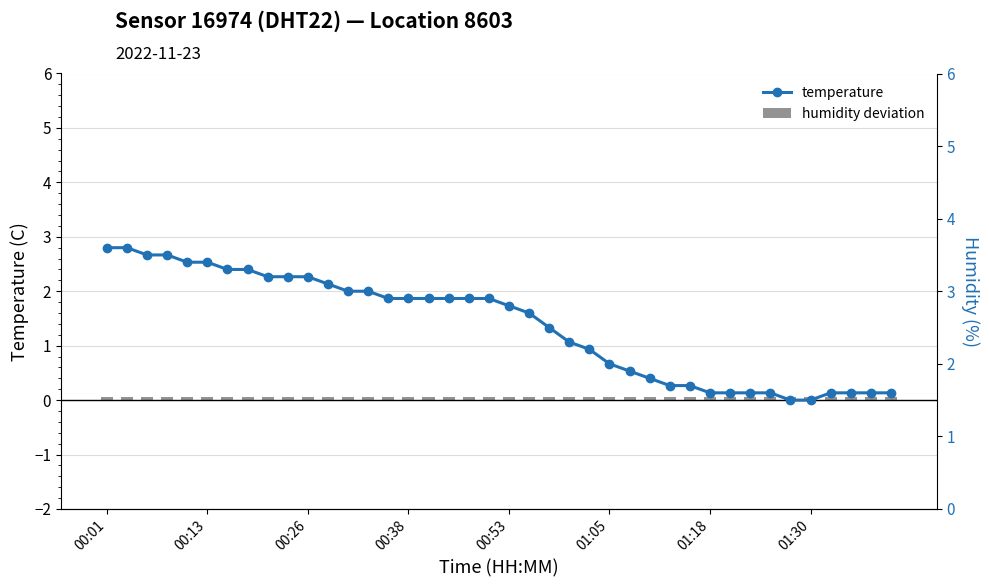

Which series has the largest total across all categories?

temperature